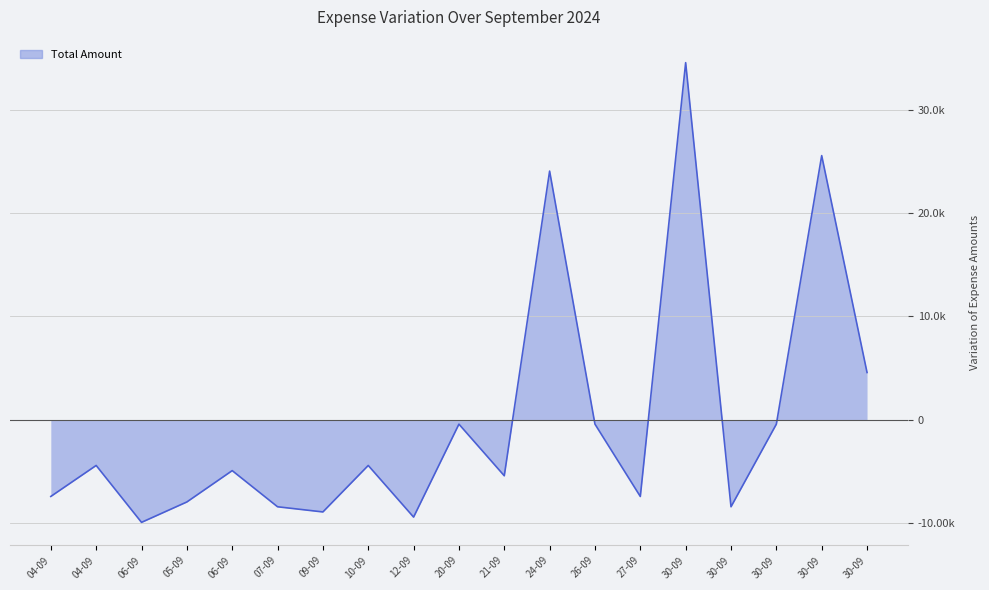

The value at 30-09 is -201.5. True or false?

False